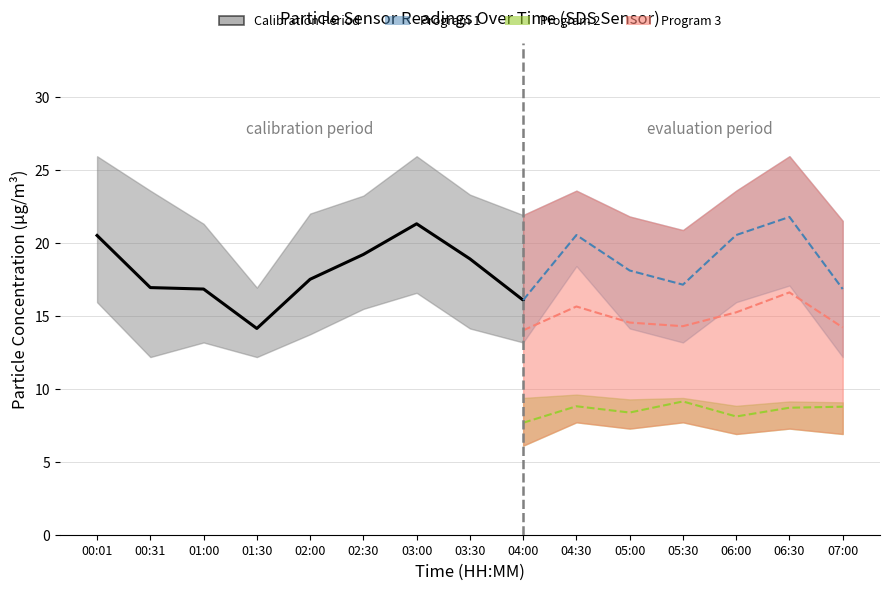

Is it true that SDS_P1_lower equals 4.6 at 01:30?

False